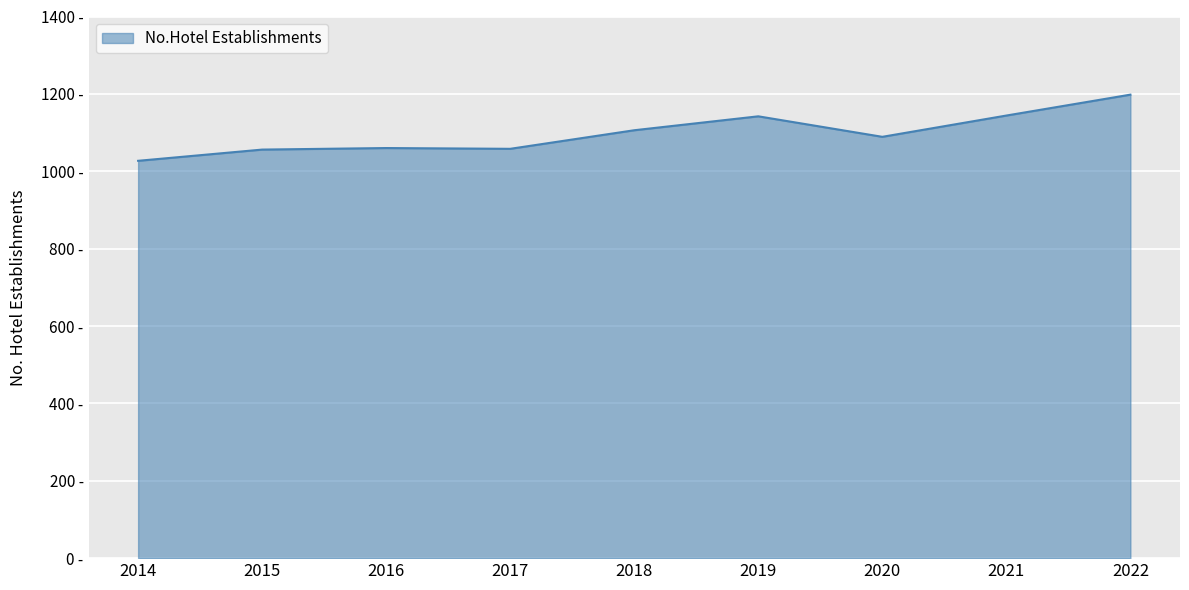

Which category has the lowest value across all series?

2014